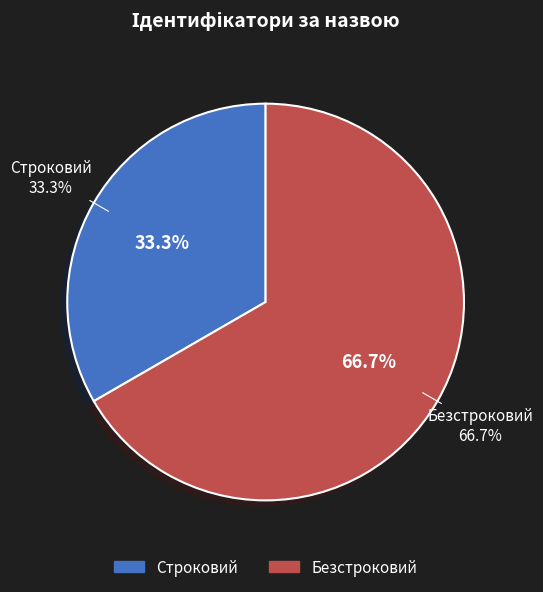

Which slice is the smallest?

Строковий